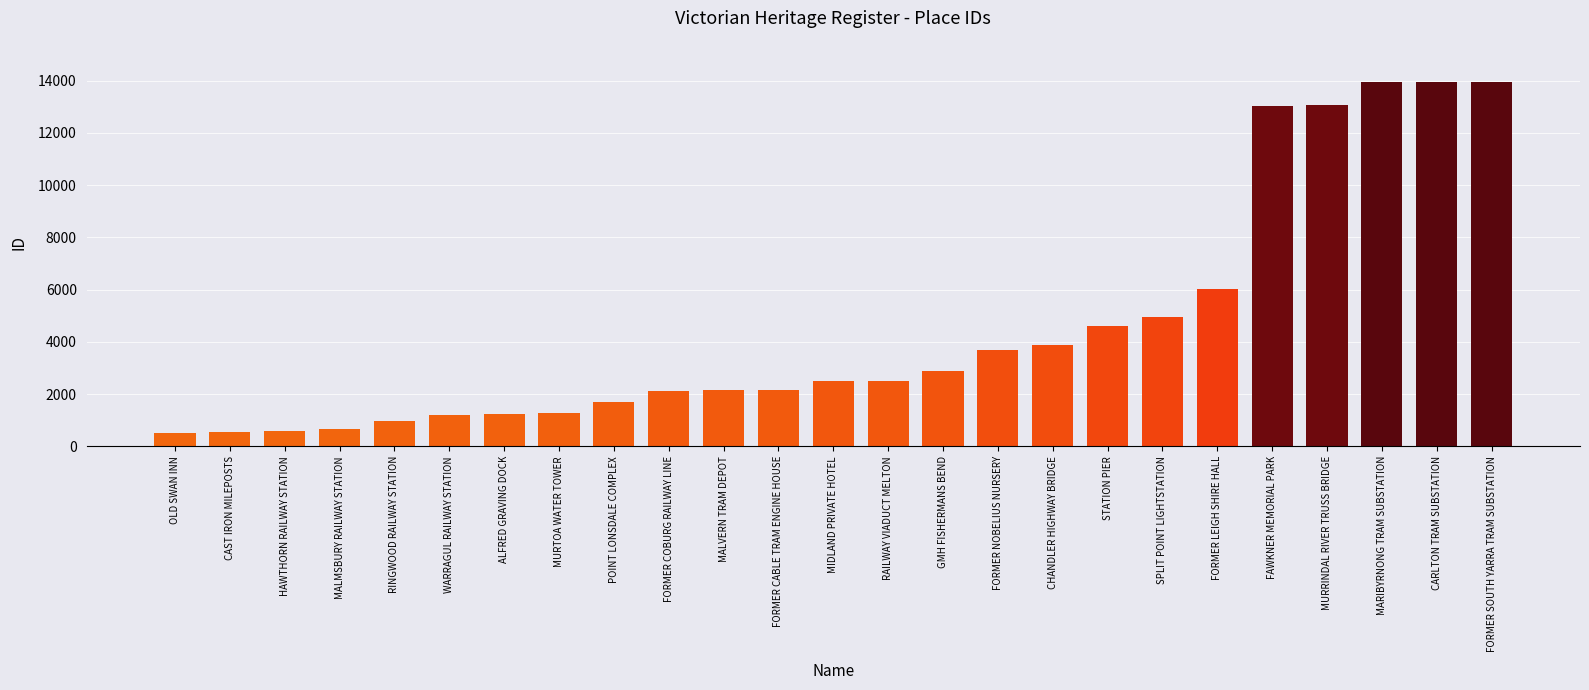

What is the minimum value shown in the chart?

511